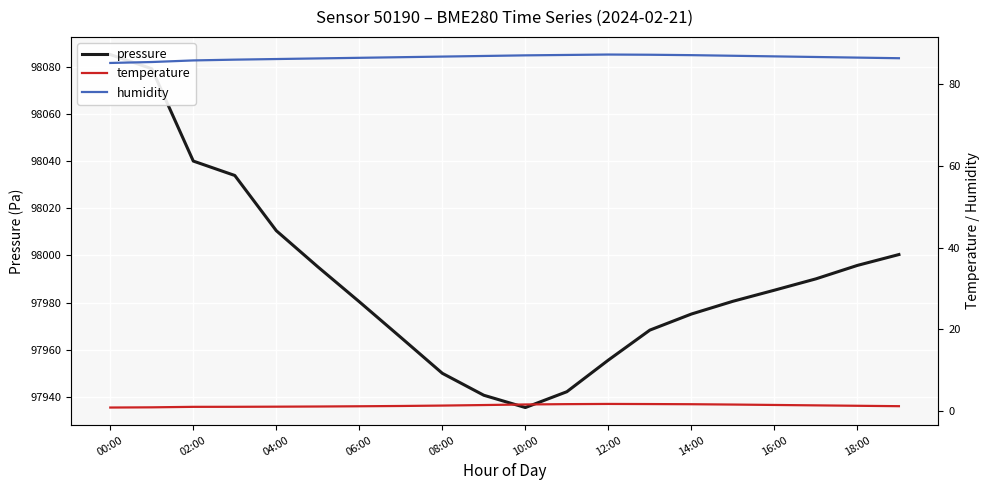

How many categories are shown in the chart?

20